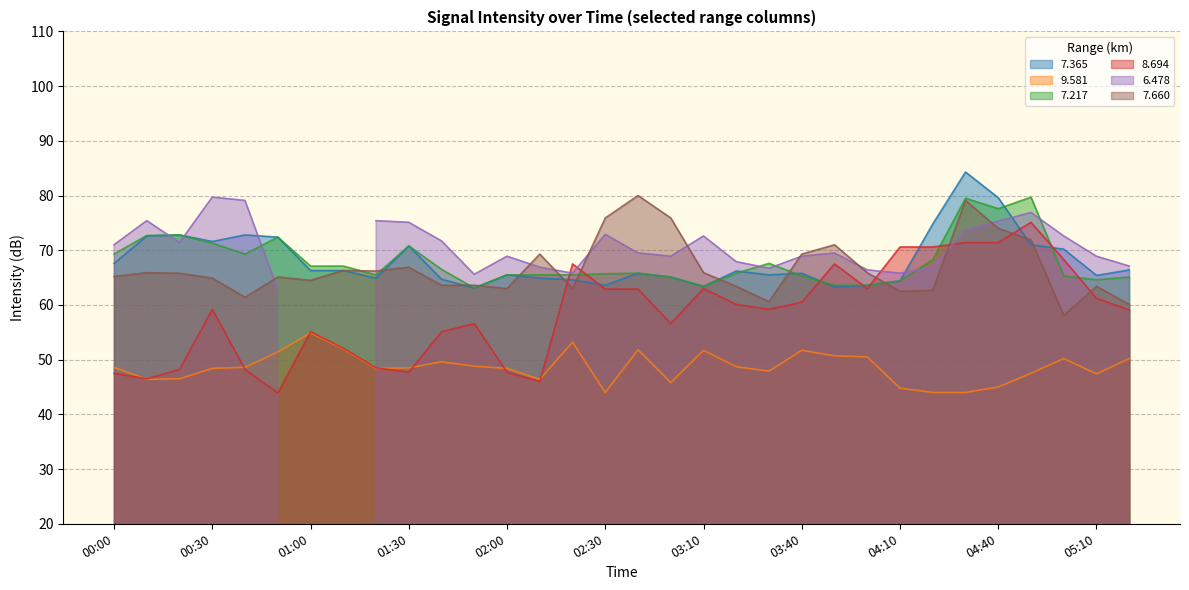

True or false:   7.217 has more than 2 interior local peaks.

True